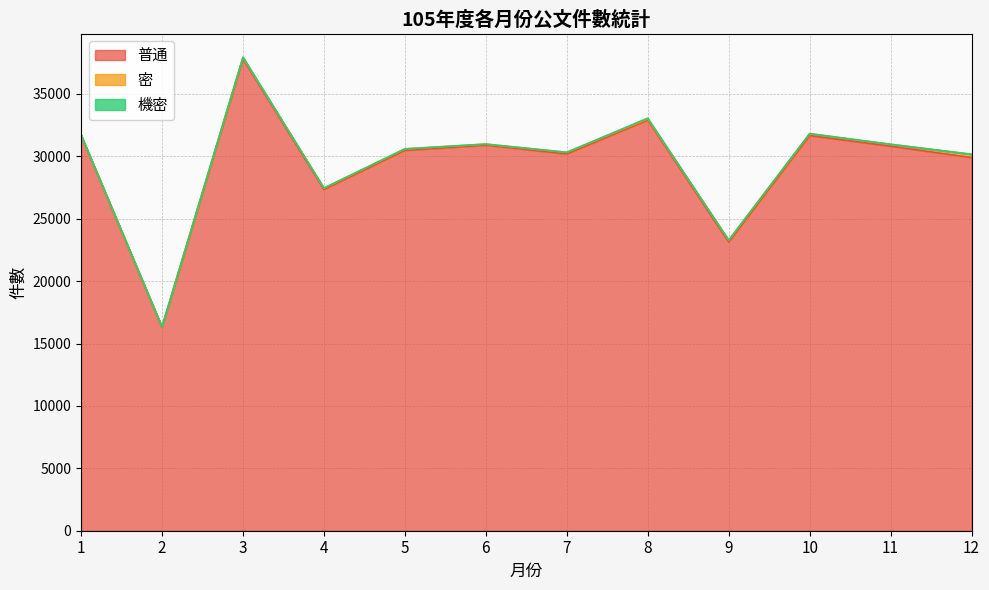

Which category has the highest value in the 機密 series?

8